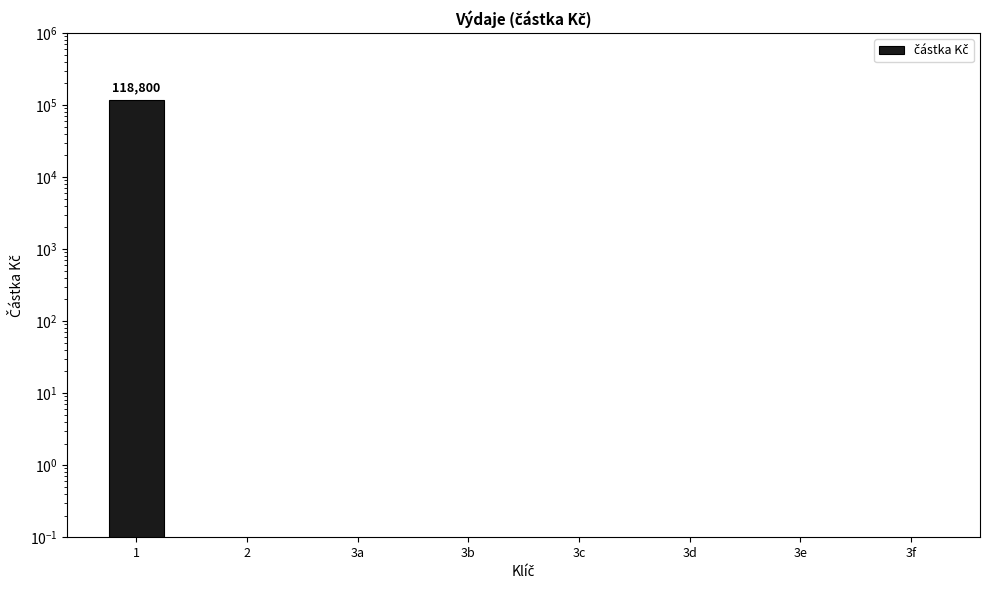

How many values are above zero?

1